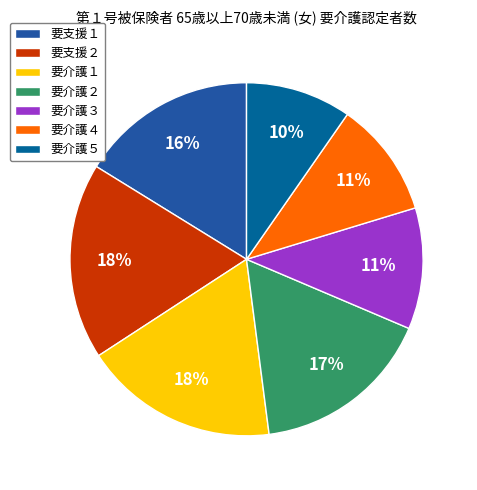

How many slices are in this pie chart?

7